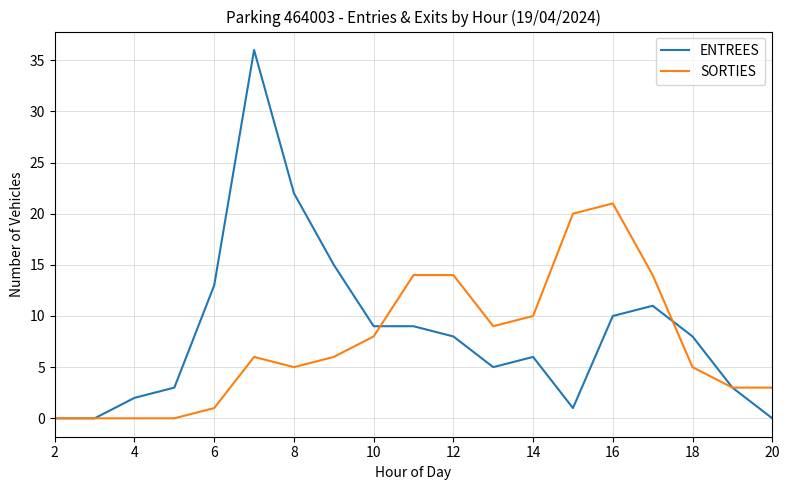

What is the greatest value displayed?

36